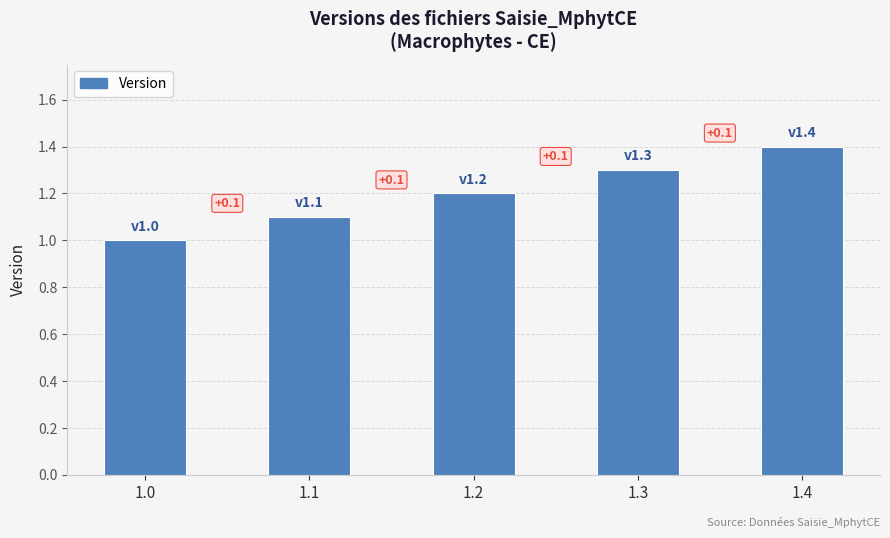

Which has a higher value, 1.1 or 1.4?

1.4